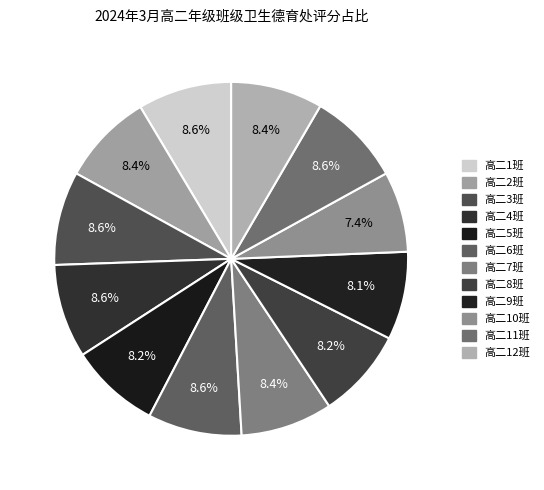

How many segments does this pie chart have?

12